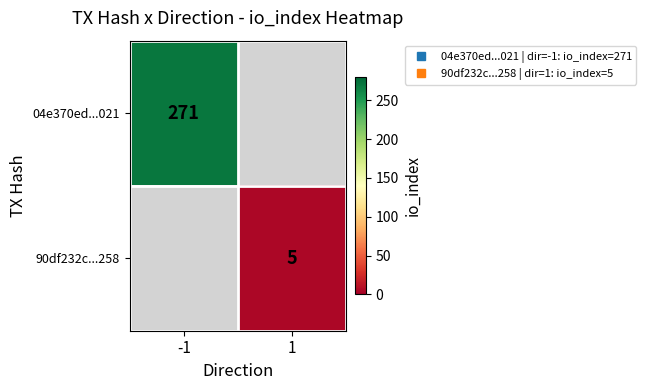

The value of 04e370ed...021 at -1 is 60.4. True or false?

False